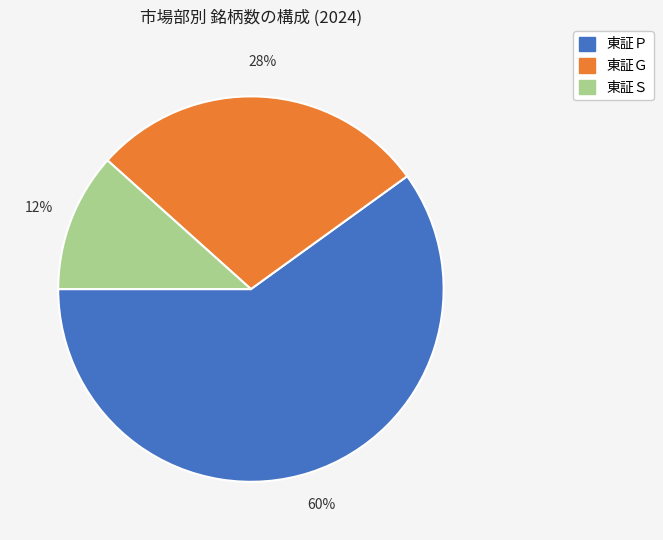

To the nearest percent, what portion does 東証Ｓ represent?

12%